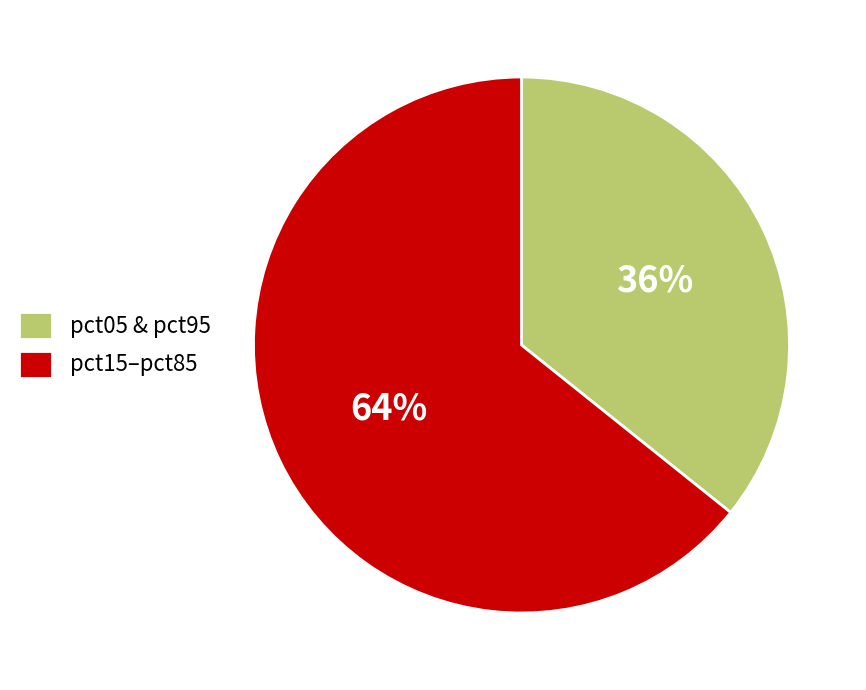

To the nearest percent, what portion does pct05 & pct95 represent?

36%